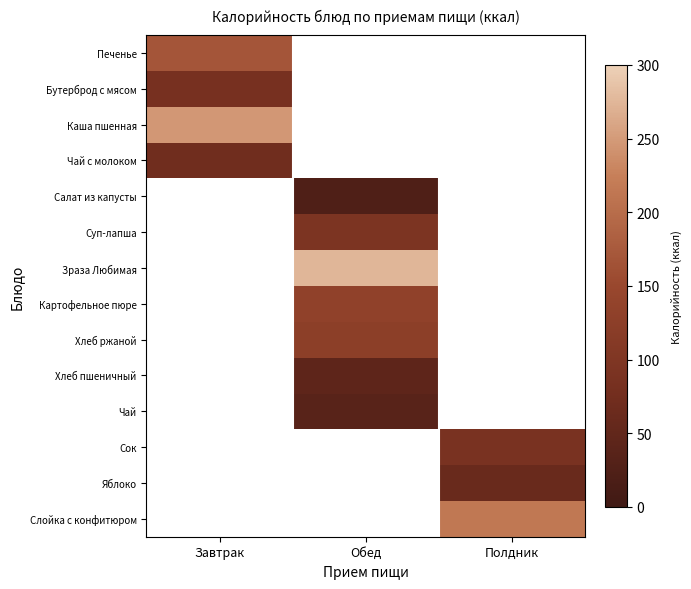

What is the smallest value displayed?

24.3